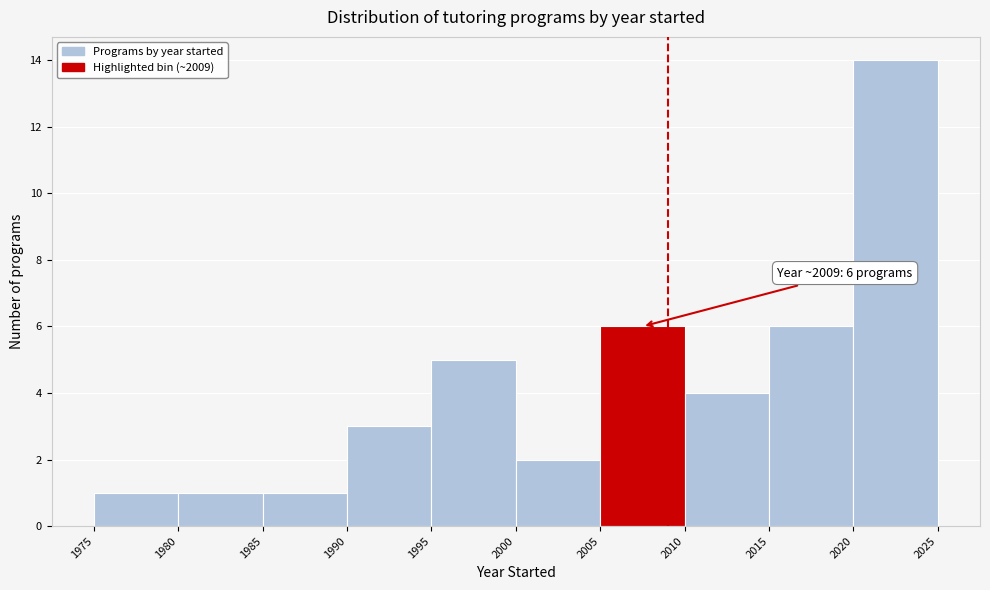

Which range on the x-axis has the tallest bar?

2020 to 2025